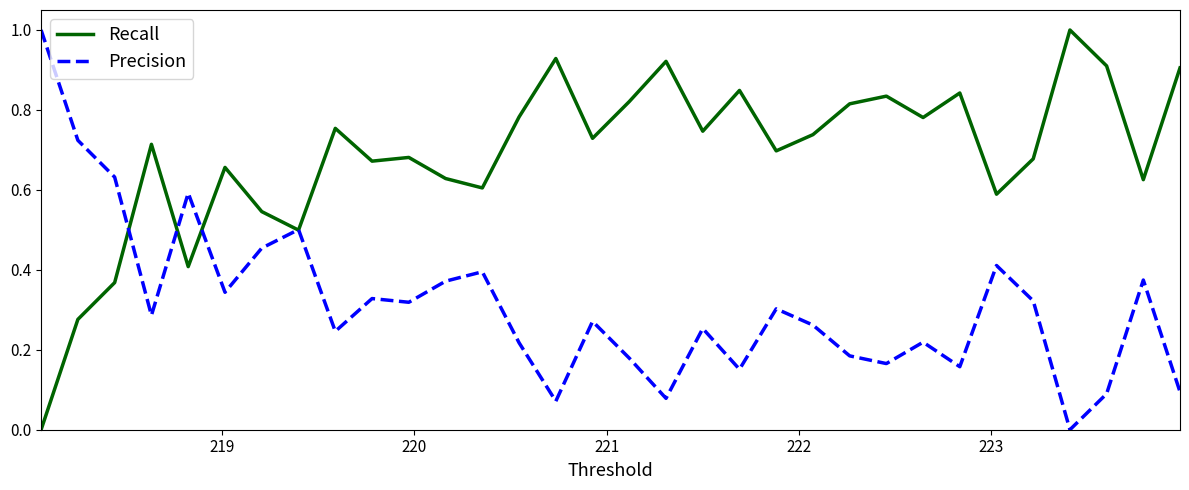

Which series has the largest total across all categories?

Recall